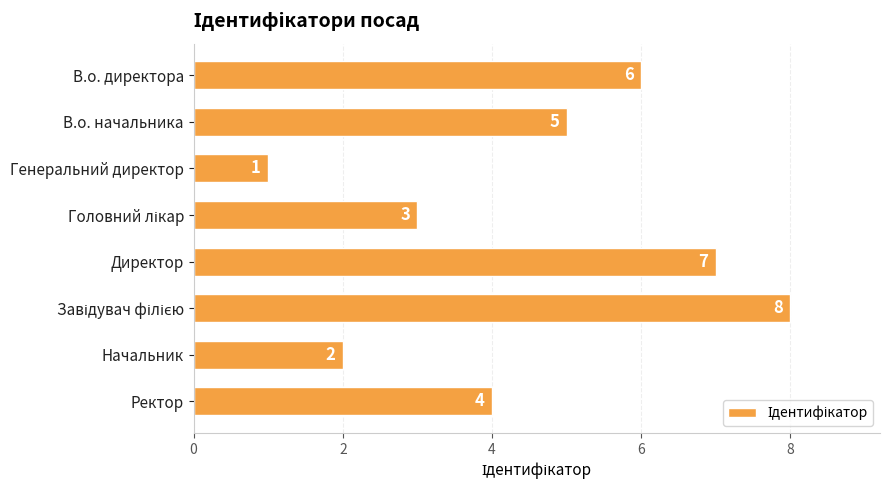

At which label is the value closest to 4?

Ректор